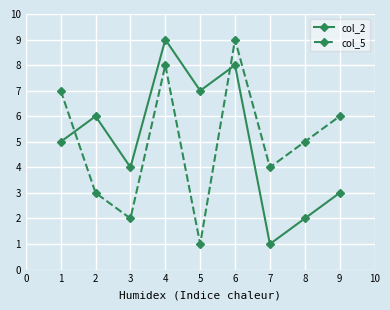

Is the value of col_5 at 2 greater than the value of col_2 at 1?

No